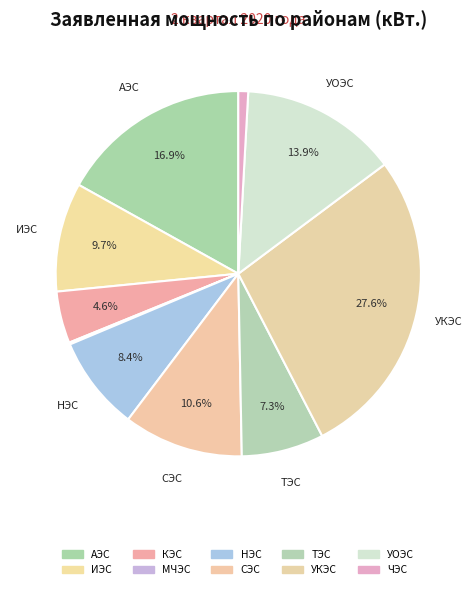

To the nearest percent, what is the difference between the НЭС and ТЭС slice percentages?

1%